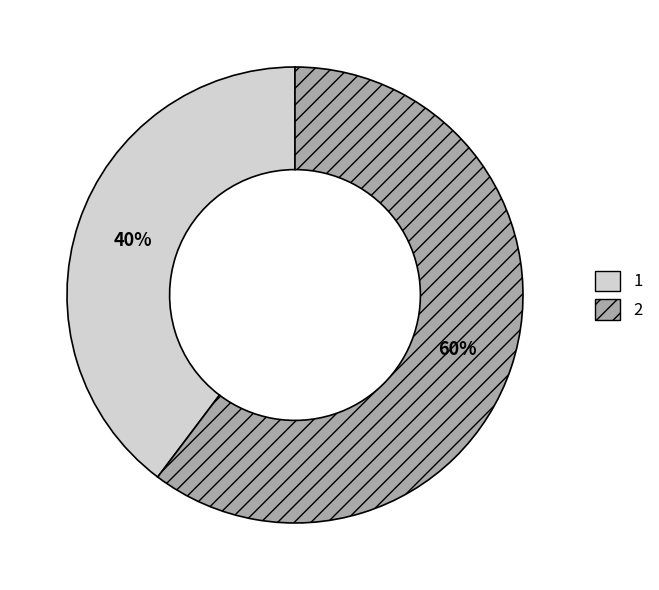

Approximately how many times larger is the value at 2 compared to 1?

1.5